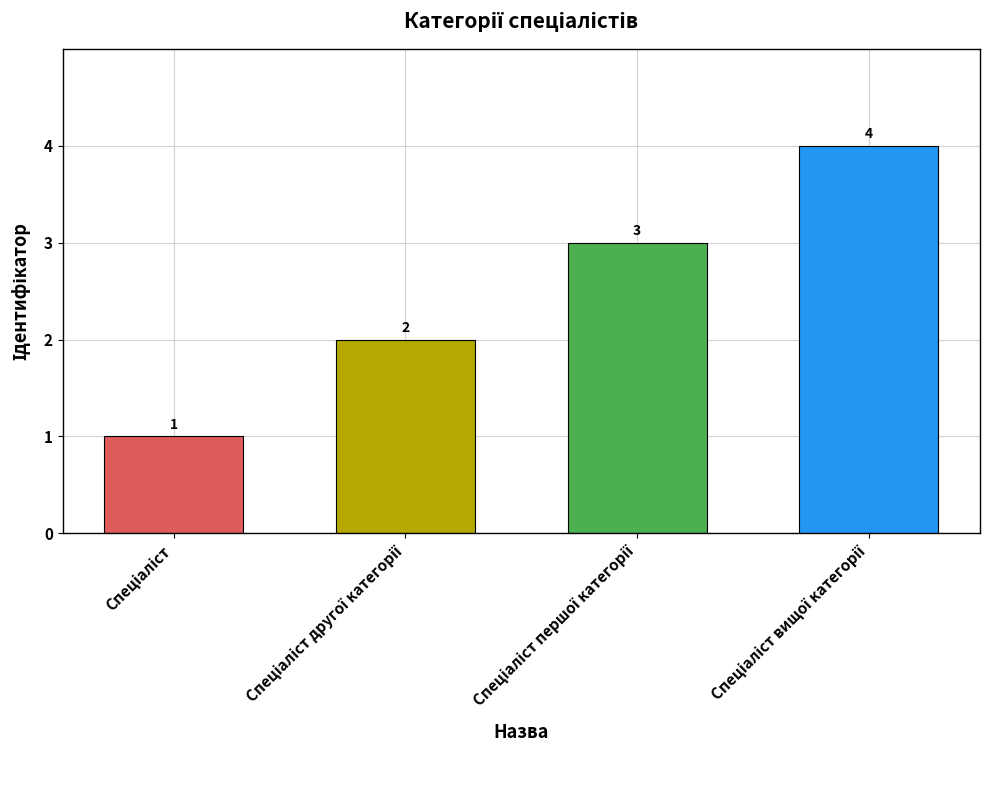

How many values are between 2 and 4?

3